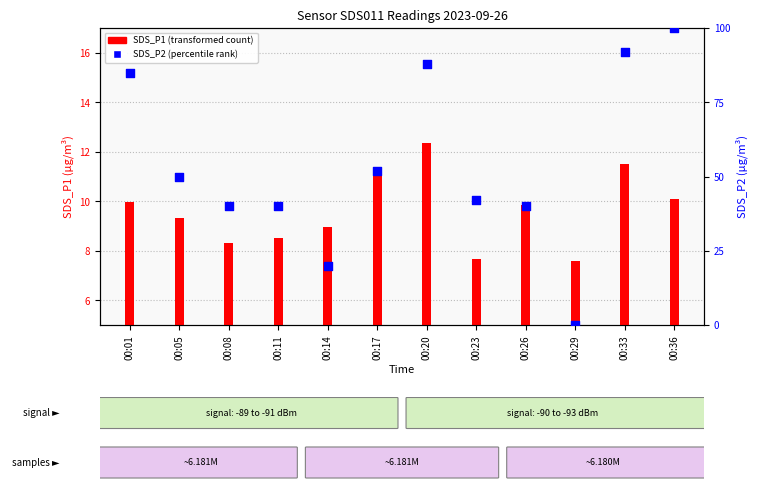

Which series has the largest Y range (max minus min)?

SDS_P2 (percentile rank)